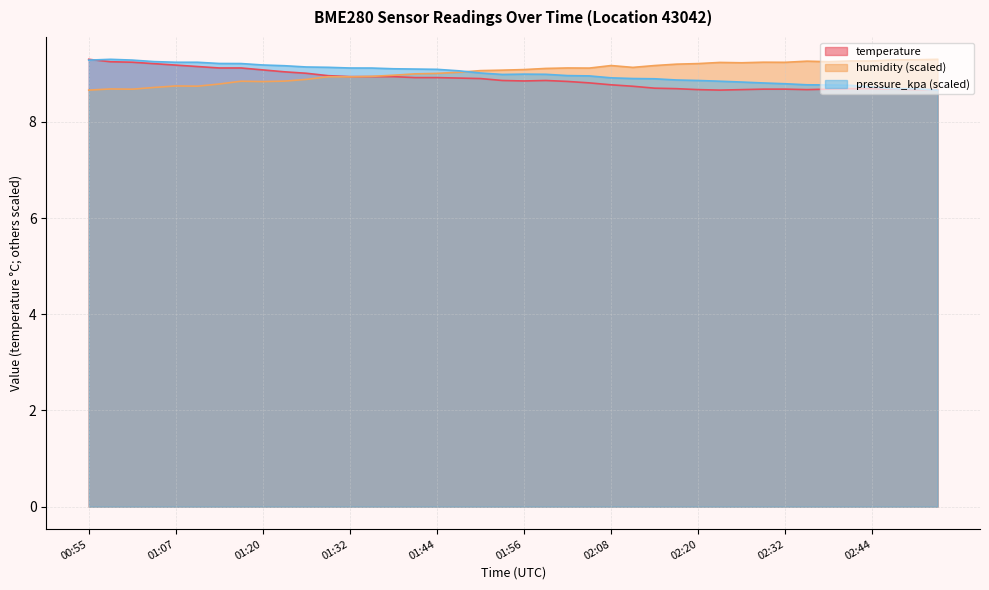

True or false: humidity has more than 2 interior local peaks.

True